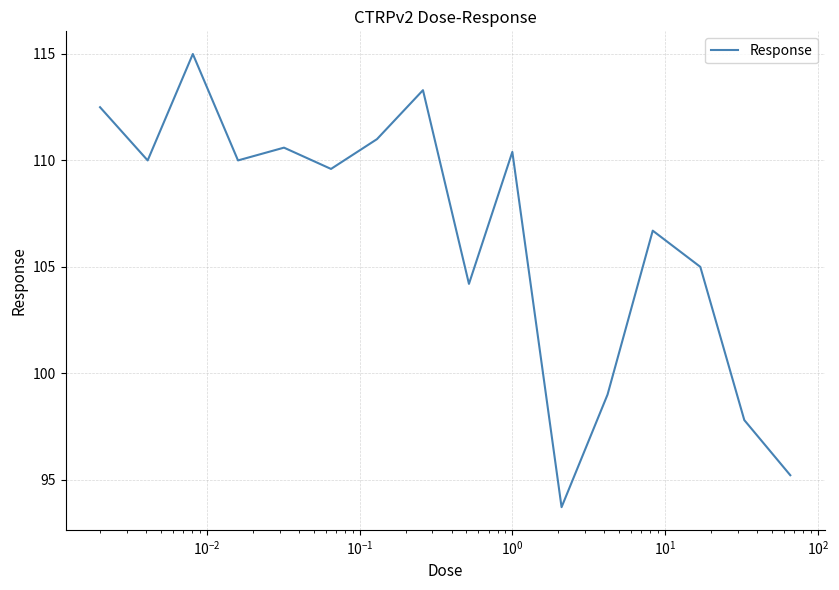

What is the difference between the maximum and minimum values?

21.3